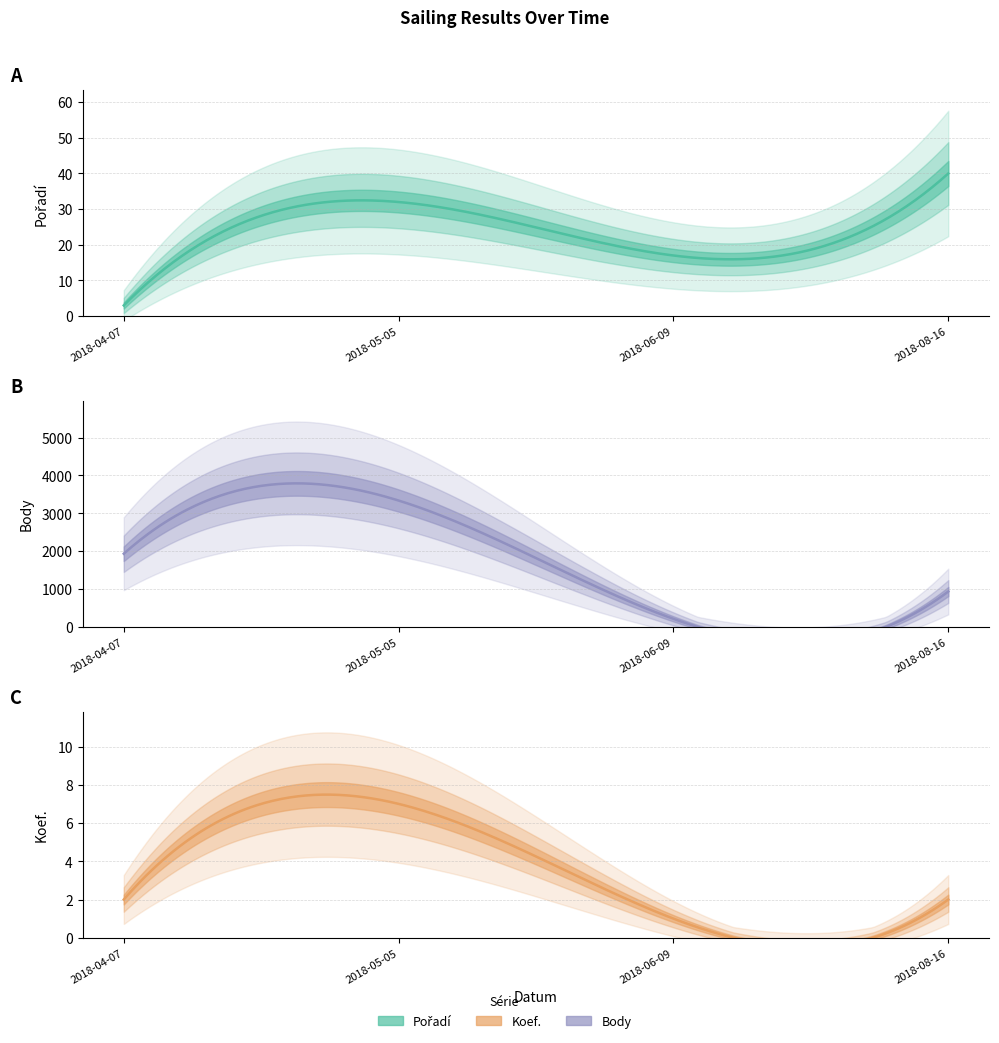

At how many categories does at least one series exceed 2500?

1